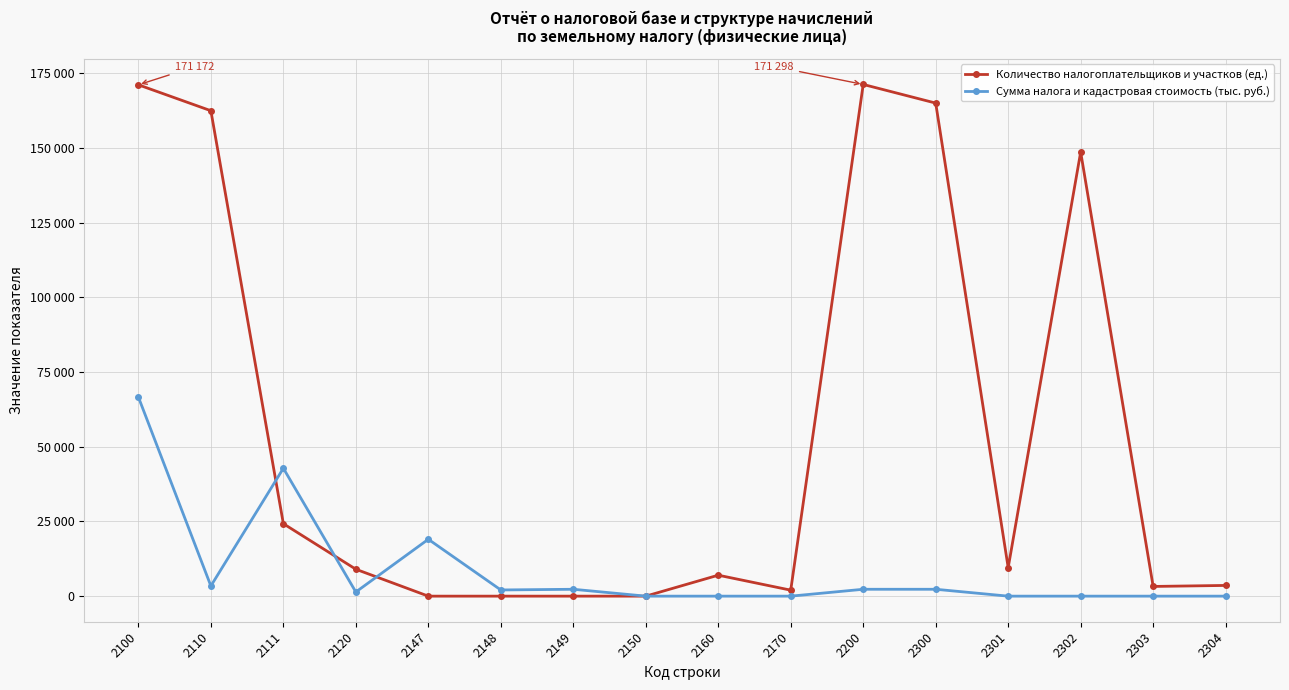

Which category has the highest value across all series?

2200